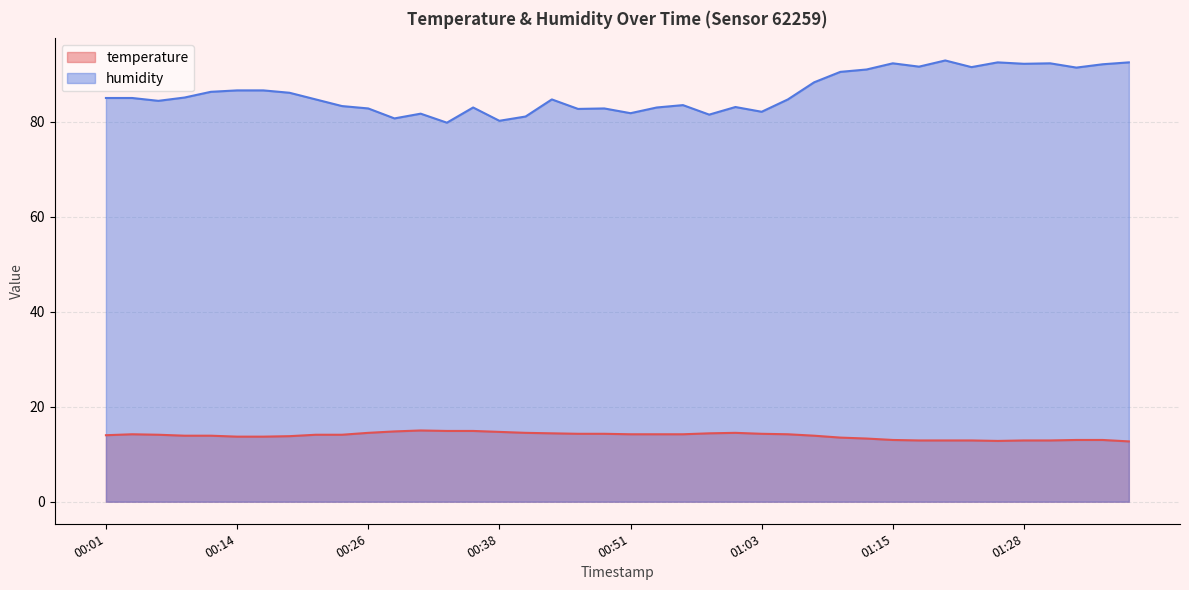

What is the difference between the maximum and minimum values in the humidity series?

13.1